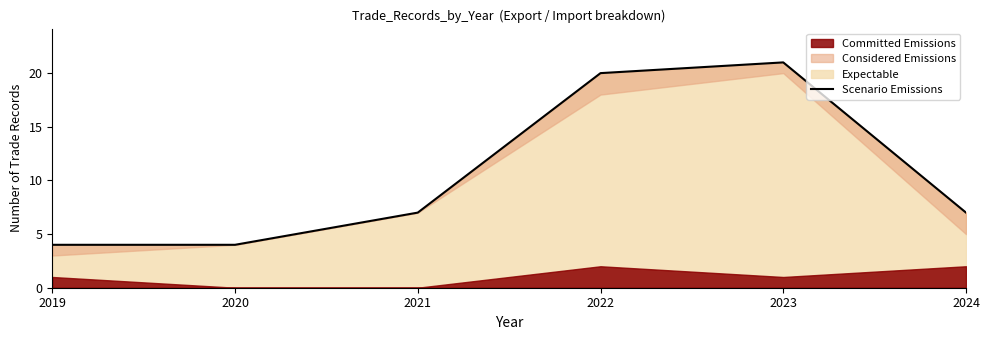

What is the change in value from 2020 to 2023?

+17